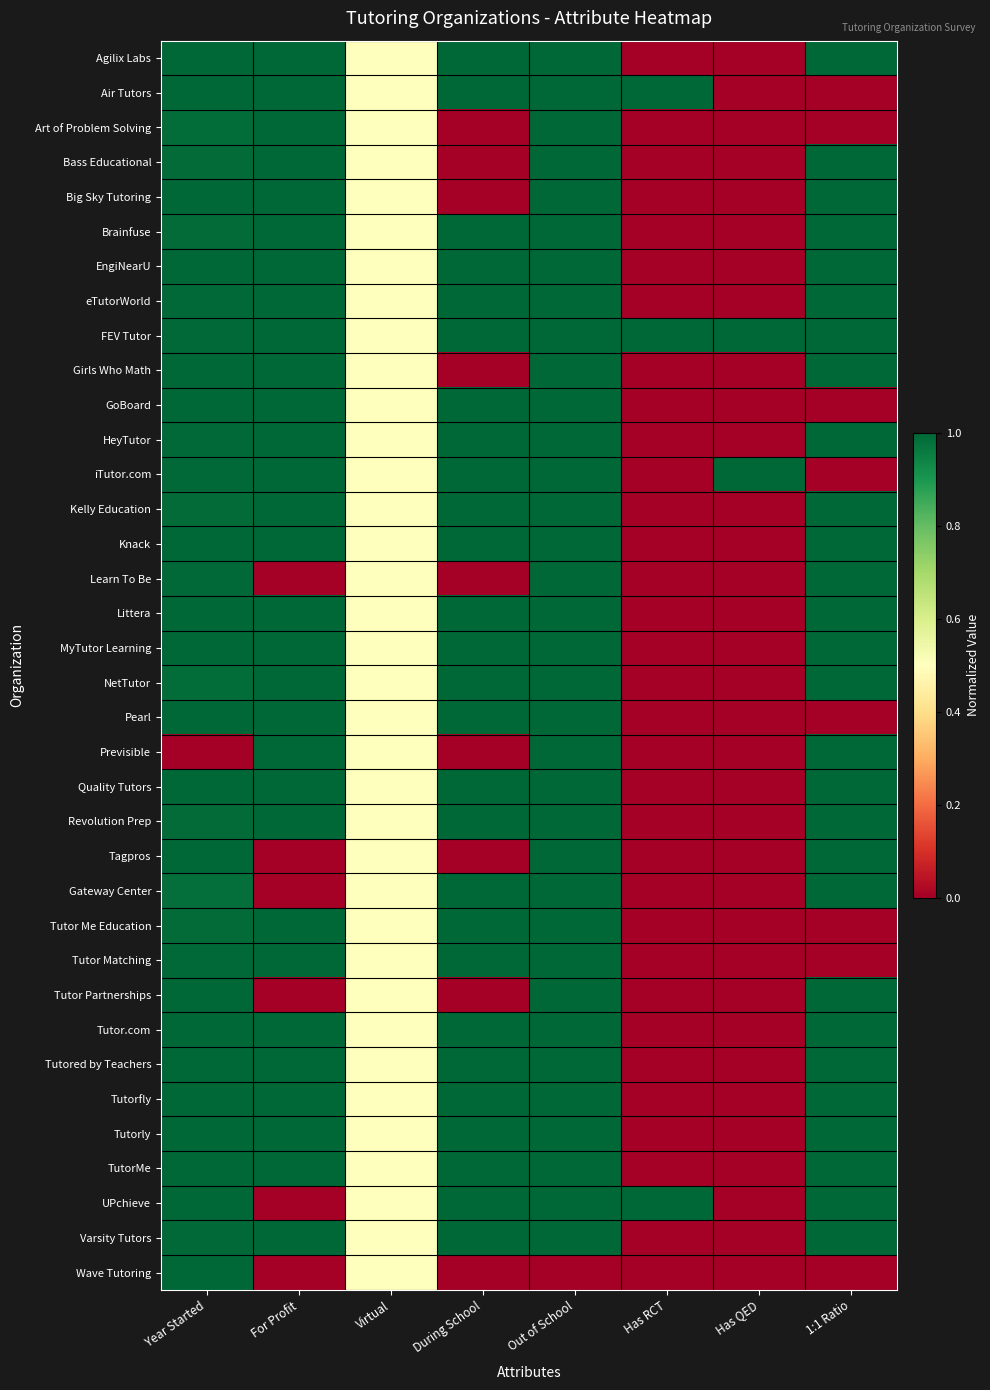

List the series in order of their peak value, lowest first.

Wave Tutoring, Agilix Labs, Air Tutors, Art of Problem Solving, Bass Educational, Big Sky Tutoring, Brainfuse, EngiNearU, eTutorWorld, FEV Tutor, Girls Who Math, GoBoard, HeyTutor, iTutor.com, Kelly Education, Knack, Learn To Be, Littera, MyTutor Learning, NetTutor, Pearl, Previsible, Quality Tutors, Revolution Prep, Tagpros, Gateway Center, Tutor Me Education, Tutor Matching, Tutor Partnerships, Tutor.com, Tutored by Teachers, Tutorfly, Tutorly, TutorMe, UPchieve, Varsity Tutors